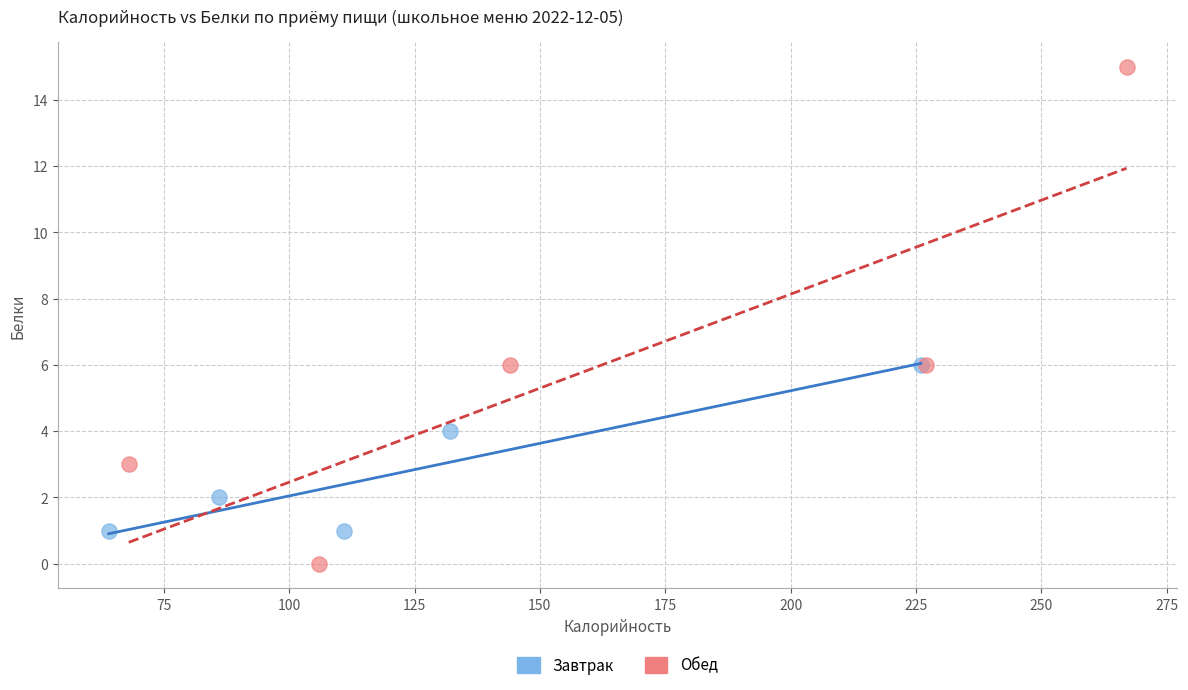

What are all the series names shown in the legend?

Завтрак, Обед